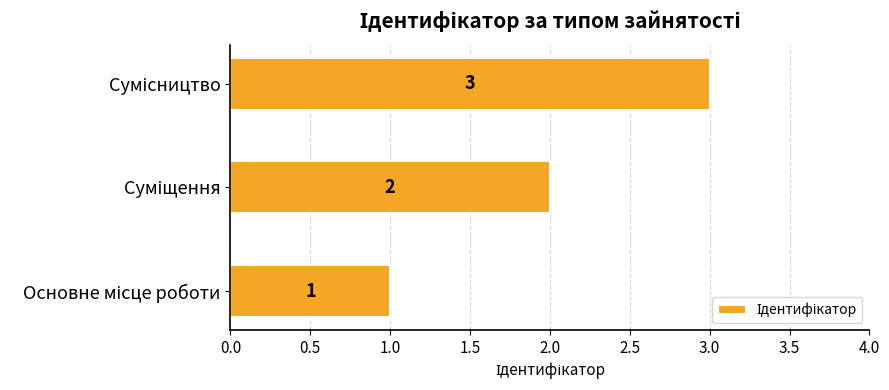

What is the sum of all values?

6